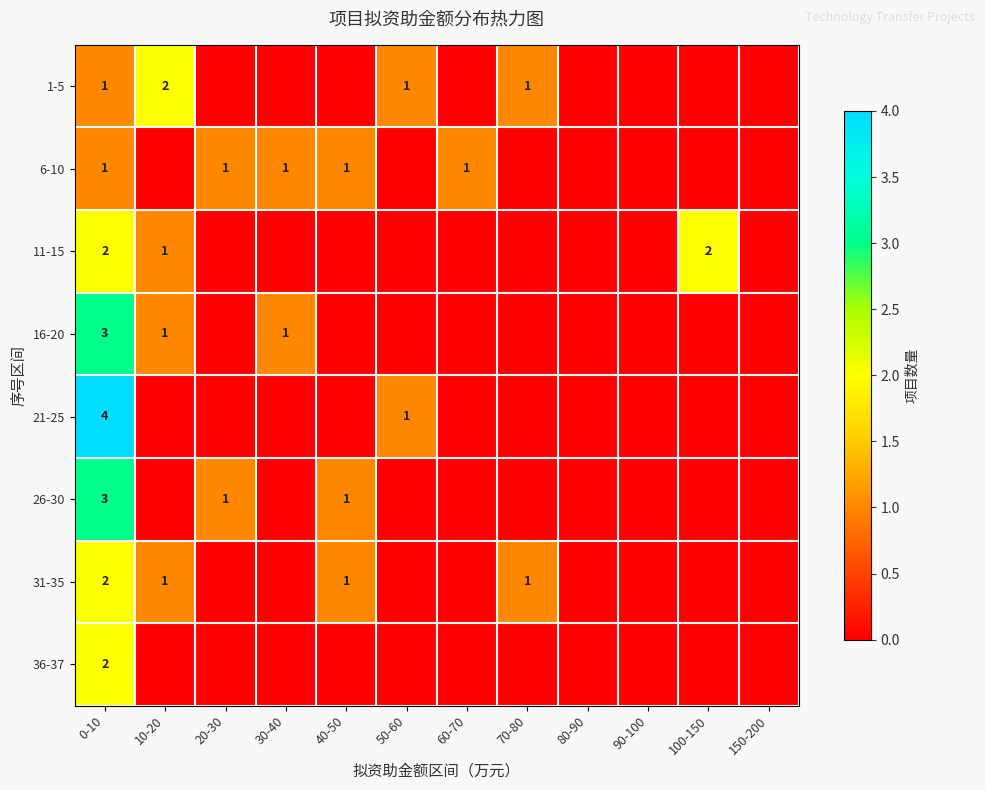

The 1-5 series shows 2 at 10-20. True or false?

True